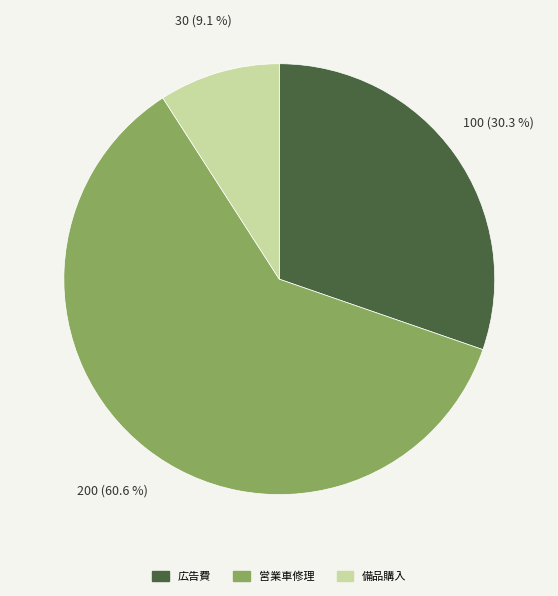

To the nearest percent, what is the difference between the 営業車修理 and 広告費 slice percentages?

30%